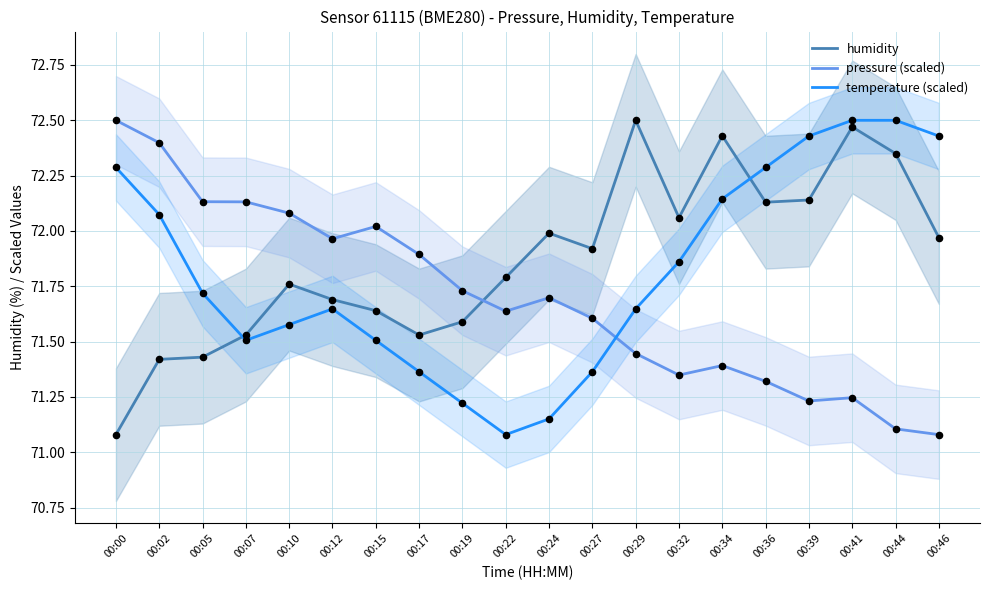

Is the value of pressure (scaled) at 00:41 greater than the value of humidity at 00:15?

No